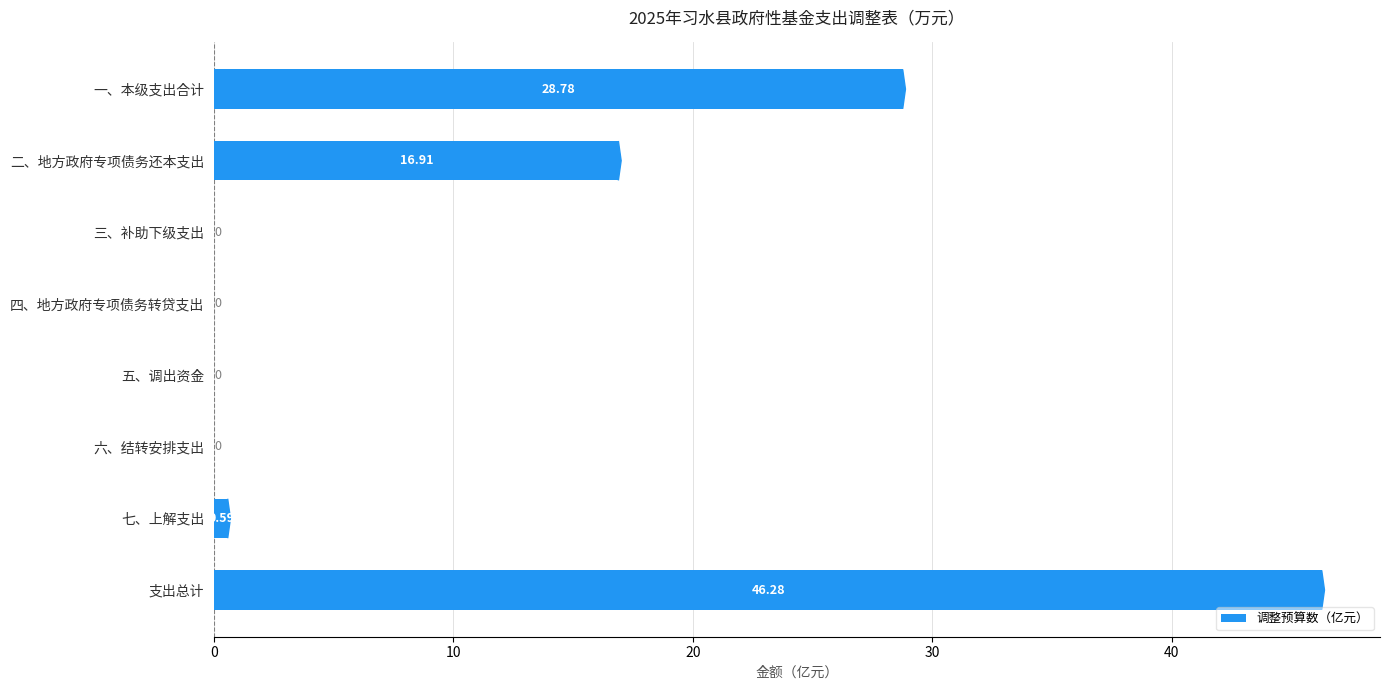

Which label corresponds to the largest value in the chart?

支出总计